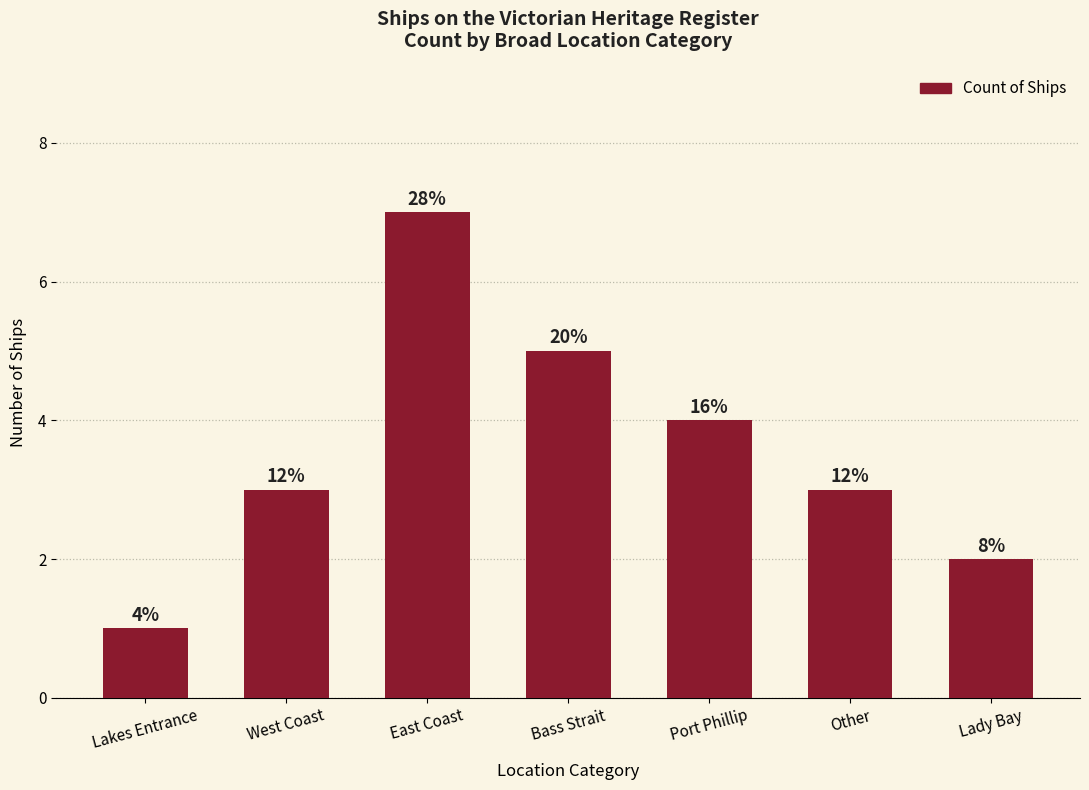

List the labels in order of value, smallest first.

Lakes Entrance, Lady Bay, West Coast, Other, Port Phillip, Bass Strait, East Coast